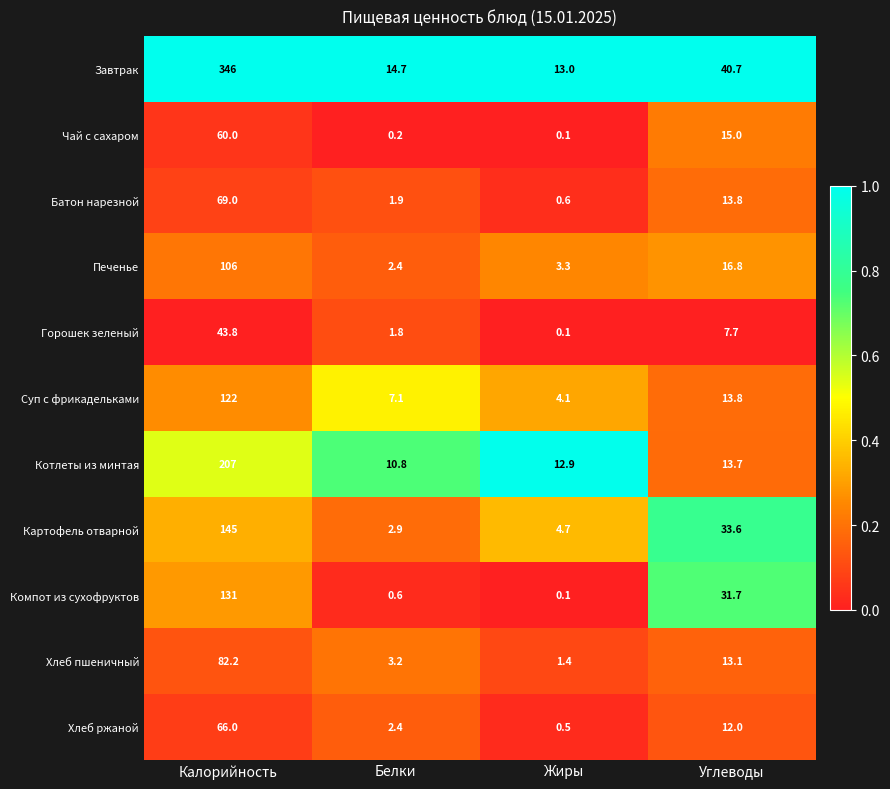

How many data points does each series have?

4